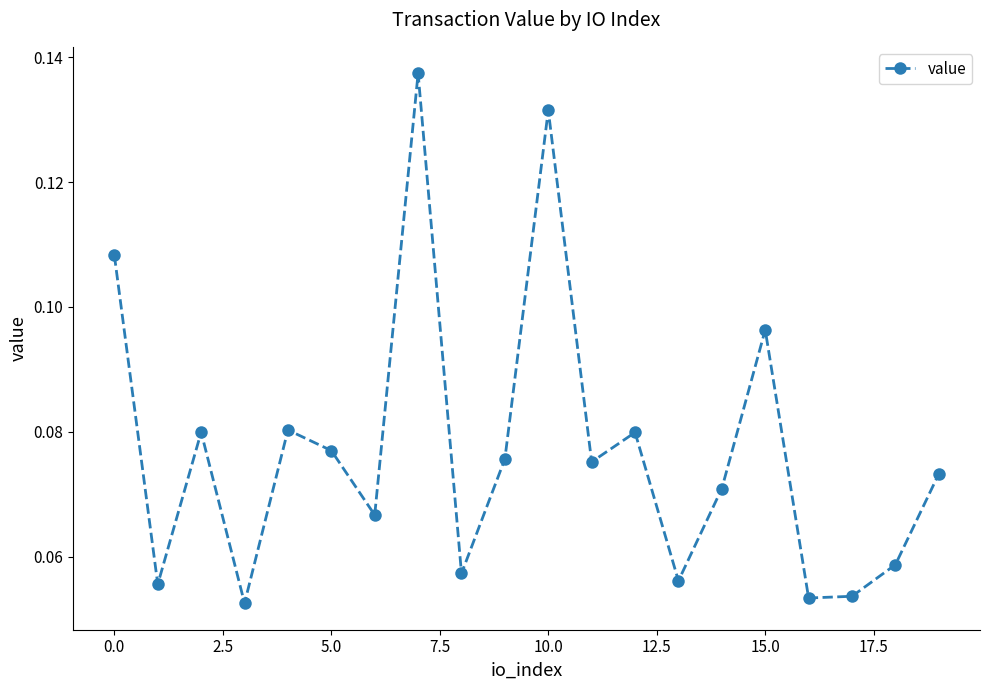

What is the sum of all values?

1.5